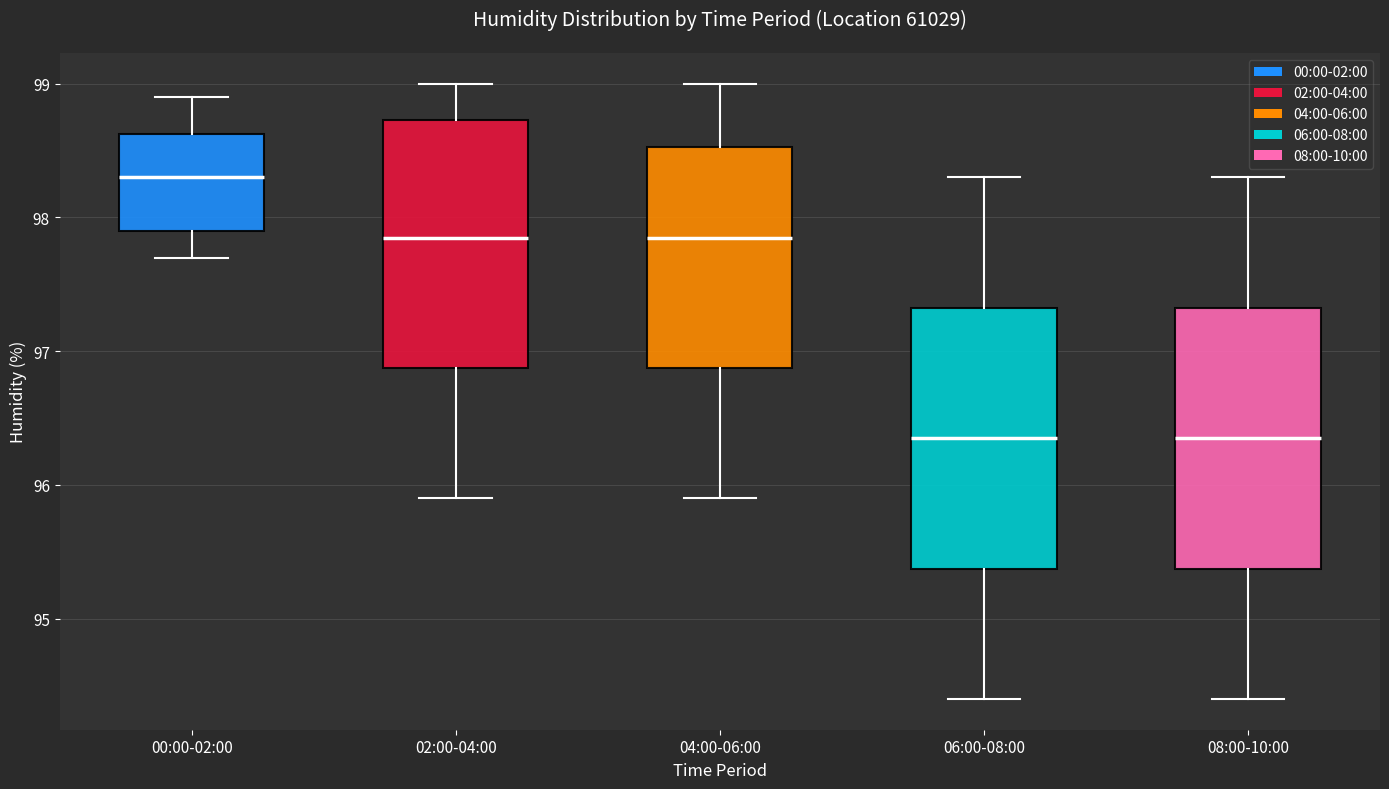

Reading left to right, read every box against the y-axis: the position of its median line, the range the box covers, and the ends of its whiskers. The values are not printed on the chart, so give them approximately, as read against the axis.

00:00-02:00: median 98.3, box 97.9 to 98.6, whiskers 97.7 to 98.9
02:00-04:00: median 97.9, box 96.9 to 98.7, whiskers 95.9 to 99.0
04:00-06:00: median 97.9, box 96.9 to 98.5, whiskers 95.9 to 99.0
06:00-08:00: median 96.4, box 95.4 to 97.3, whiskers 94.4 to 98.3
08:00-10:00: median 96.4, box 95.4 to 97.3, whiskers 94.4 to 98.3